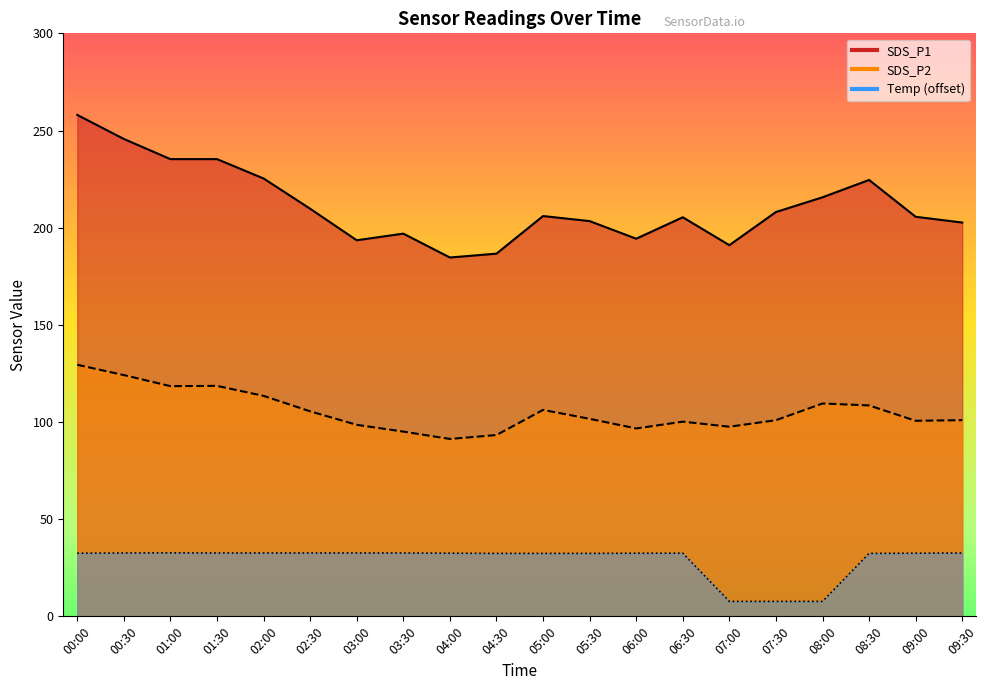

At which category does SDS_P1 reach its first local valley?

03:00